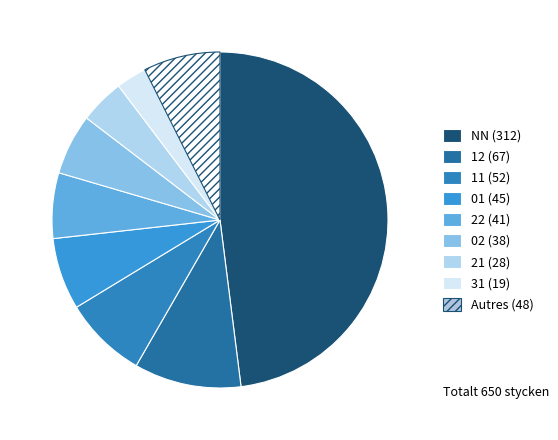

Count the number of slices in the pie.

9